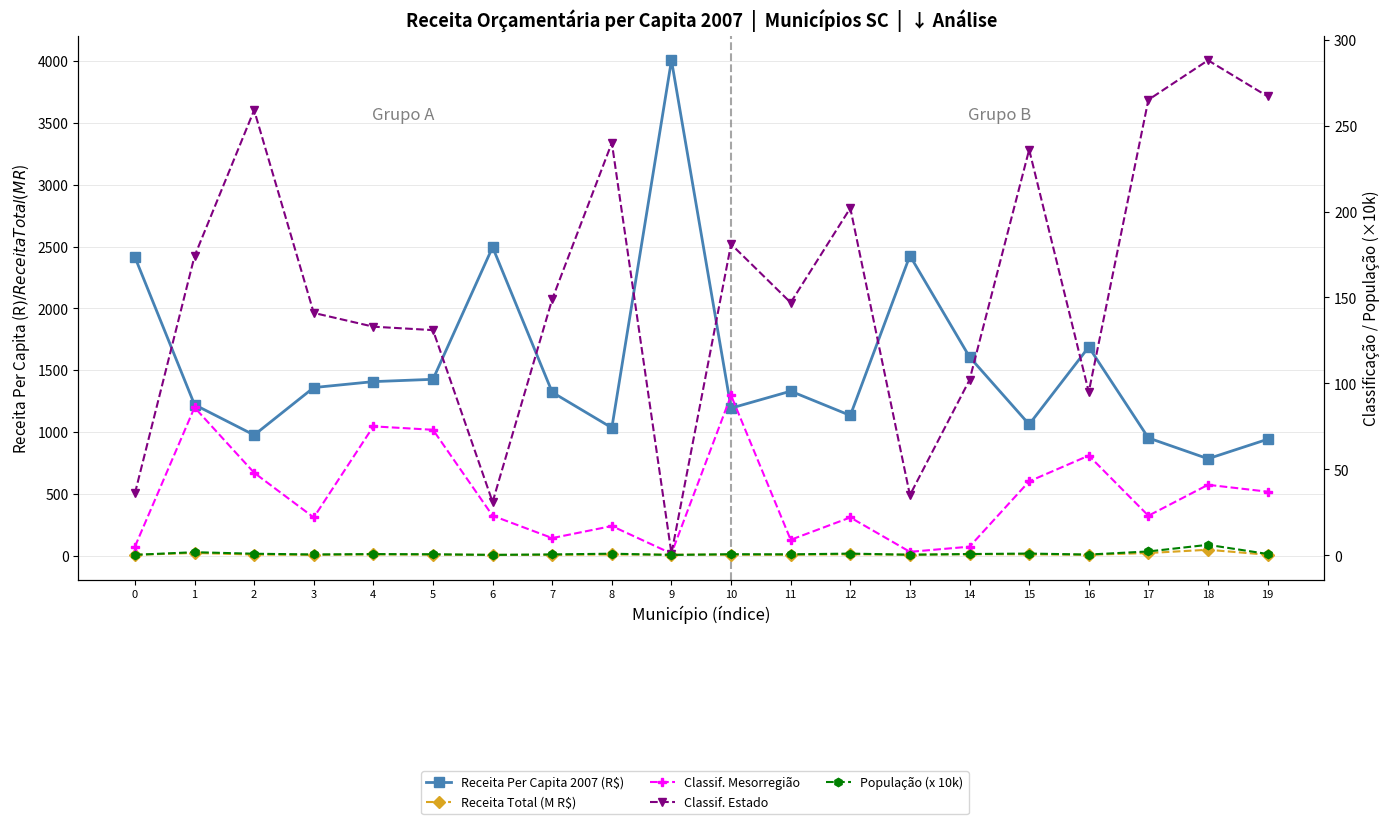

What is the value of the População (x 10k) point at the 16th from the left?

1.0